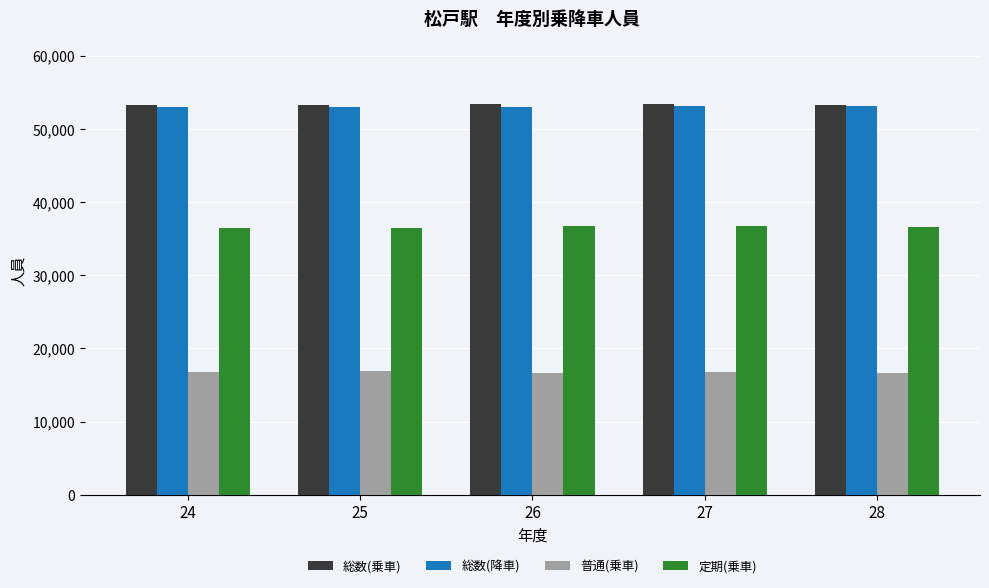

At which label does 普通(乗車) first exceed 16739?

24